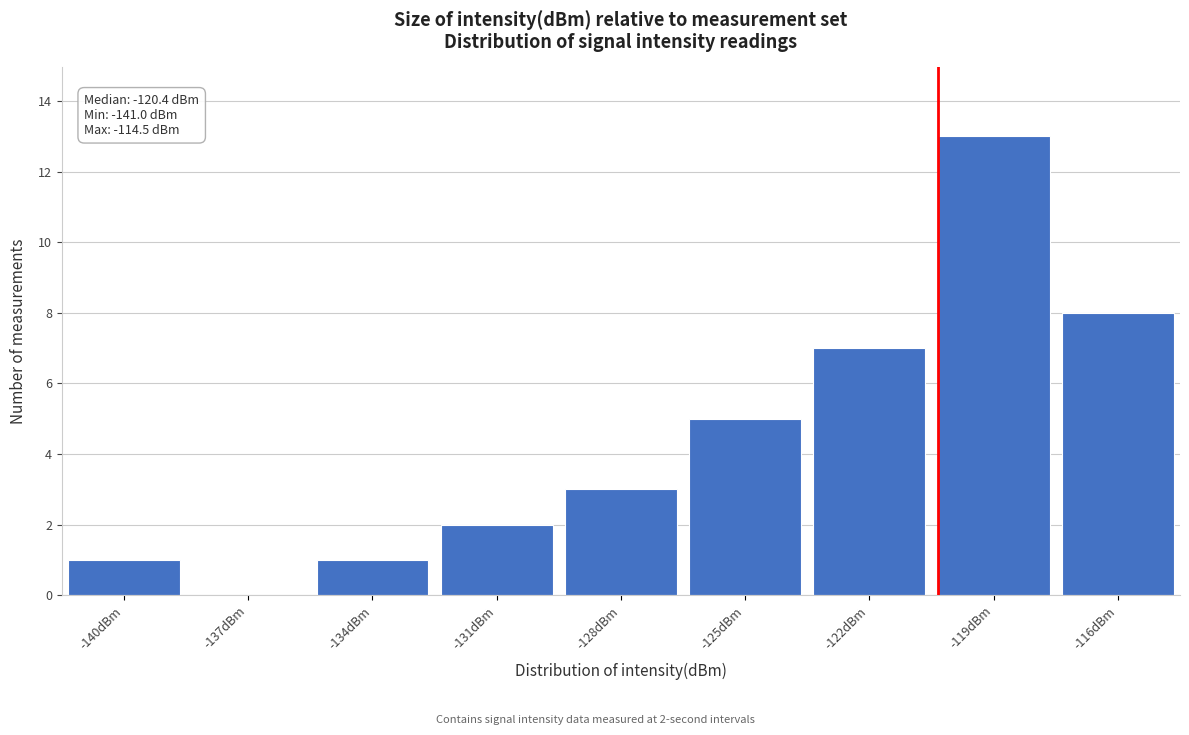

Over which range of the x-axis is the bar tallest?

-120.5 to -117.5